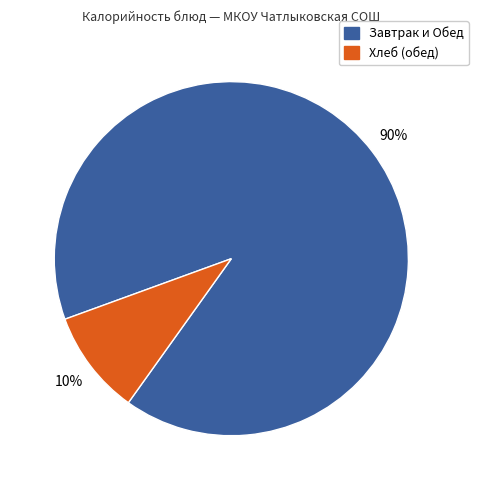

To the nearest percent, what percentage of the pie is Хлеб (обед)?

10%